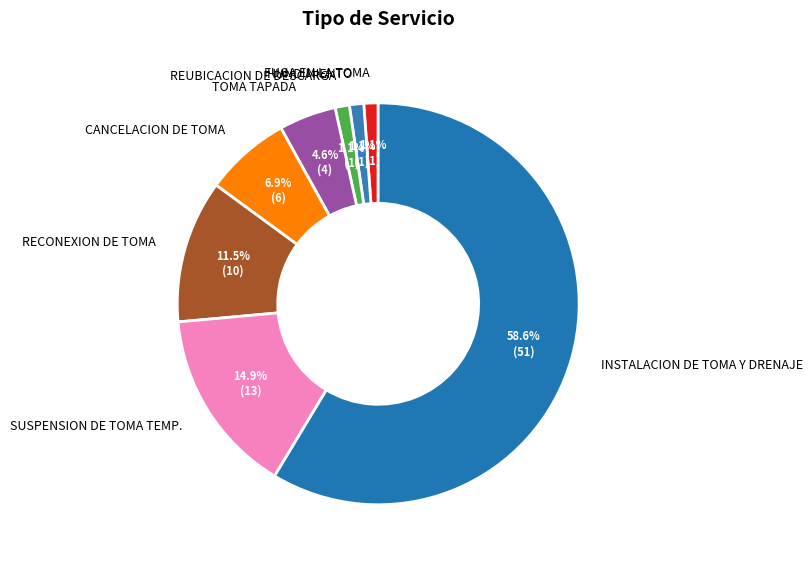

What is the largest slice in the pie chart?

INSTALACION DE TOMA Y DRENAJE